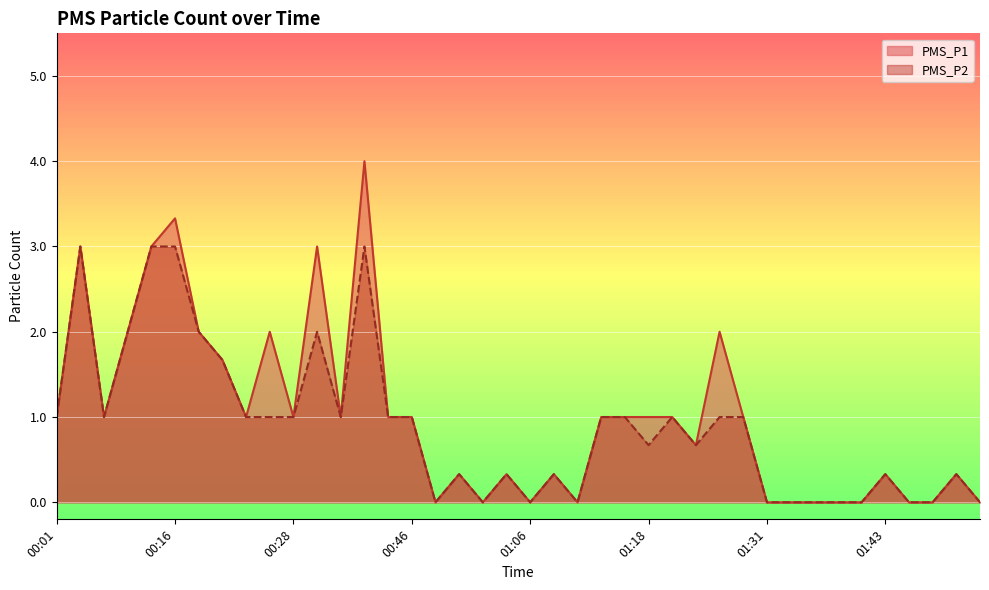

What is the average value of the PMS_P2 series?

0.9